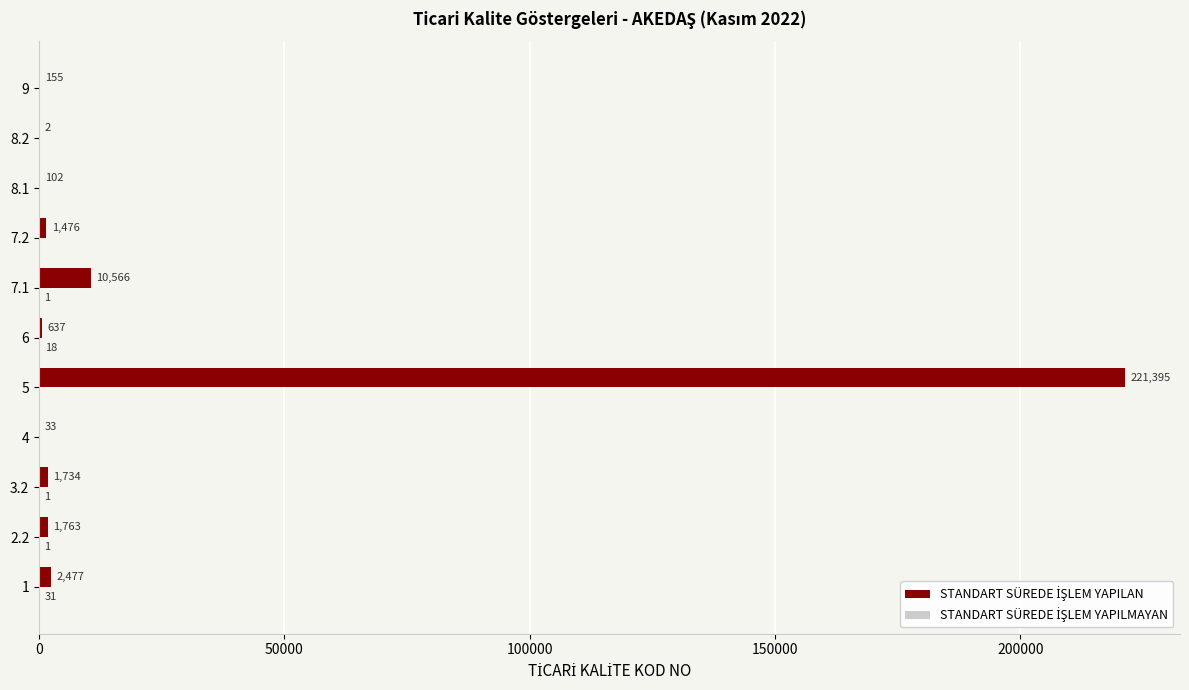

Which category has the highest value across all series?

5